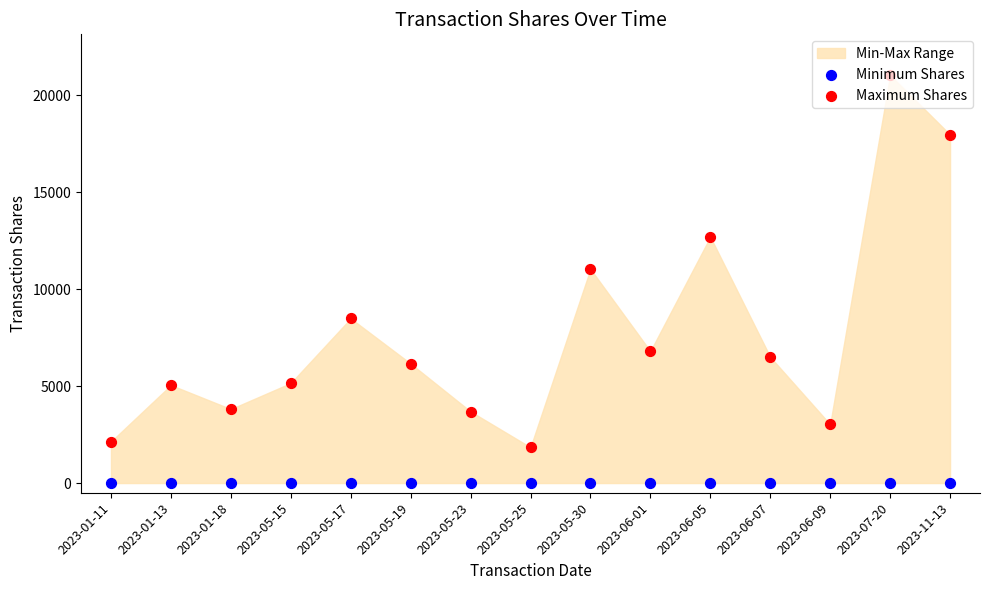

At which category is the sum across all series the highest?

2023-07-20